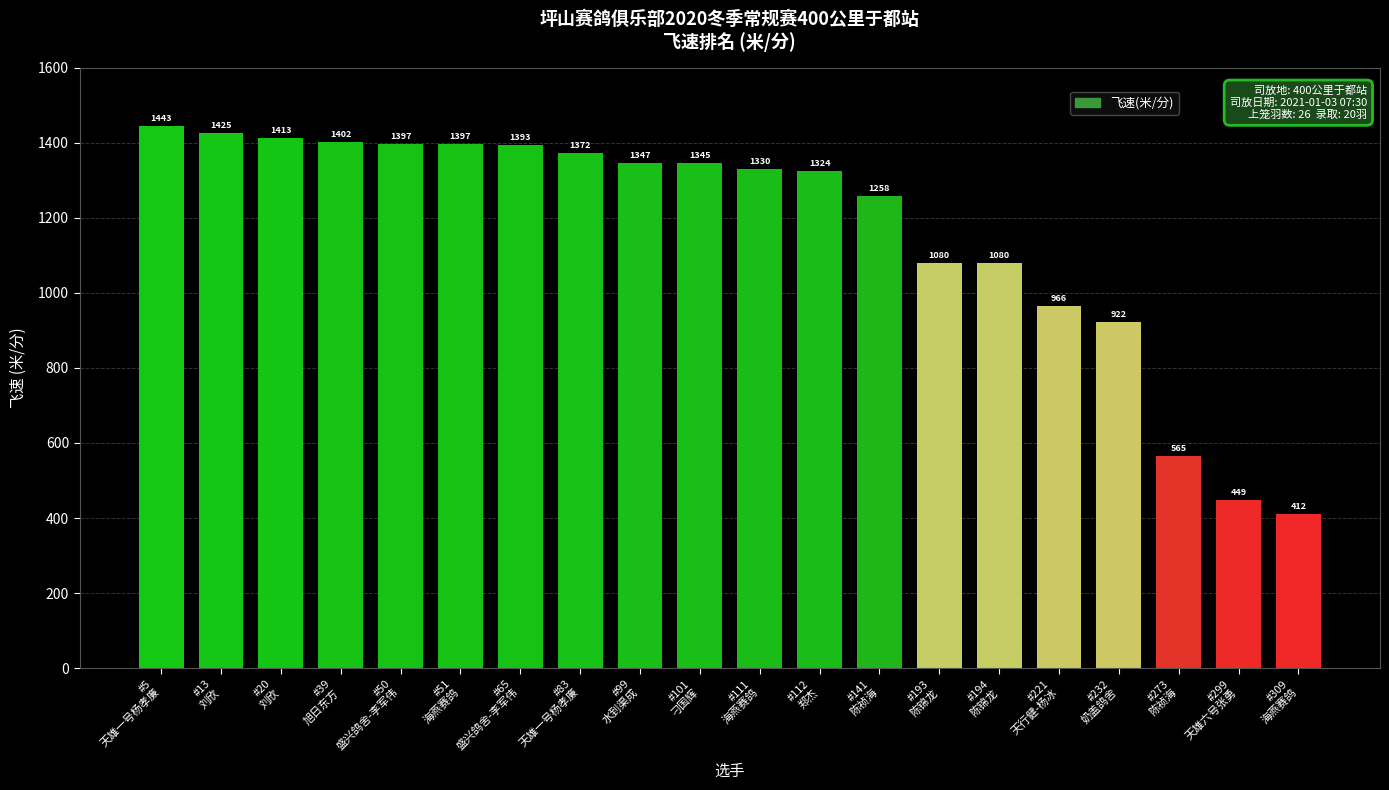

What is the value of the 14th bar from the left?

1080.2